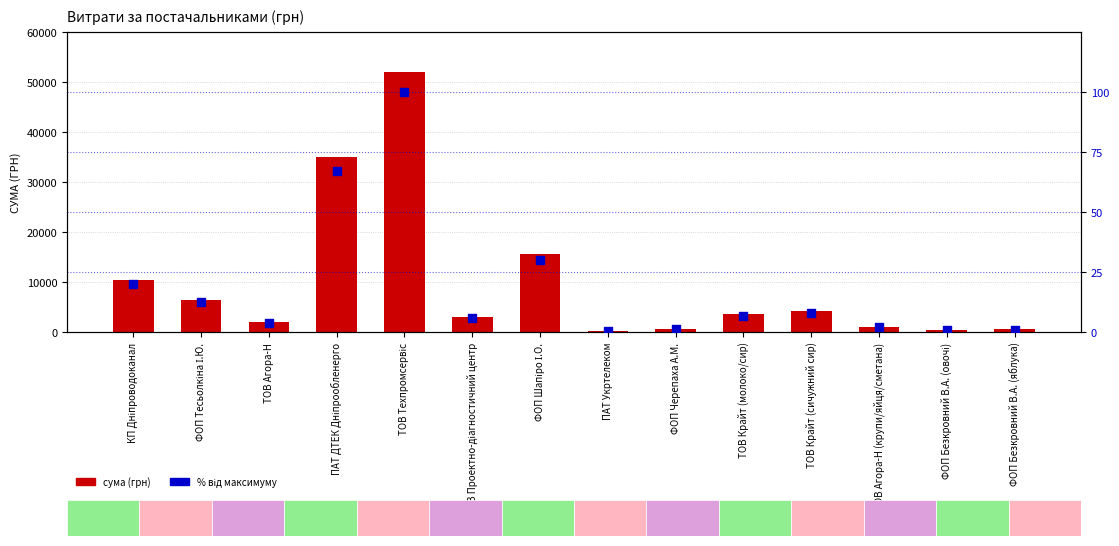

What are all the series names shown in the legend?

СУМА (ГРН), % від максимуму